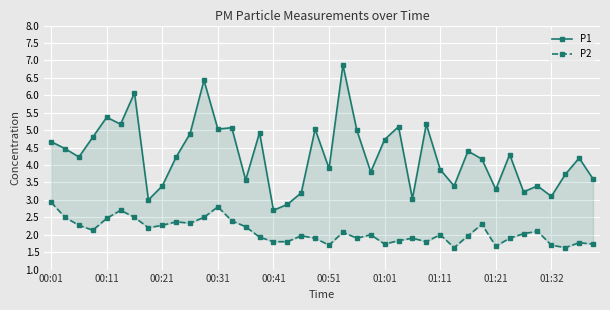

At which category is the sum across all series the highest?

21